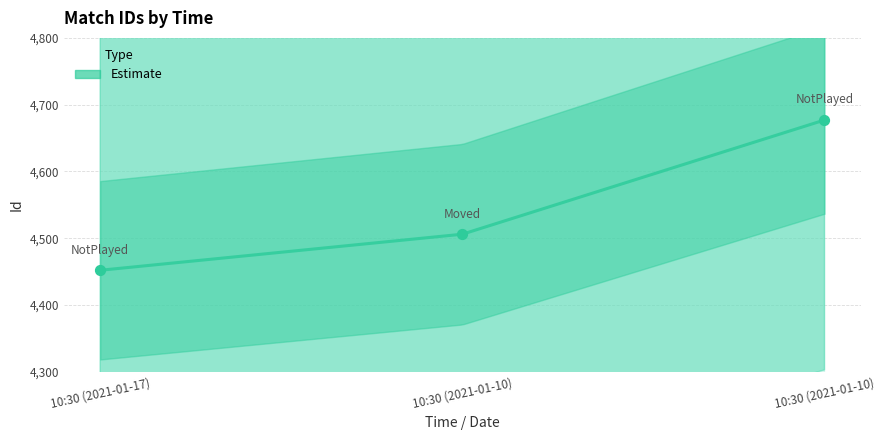

What is the ratio of the value at 10:30 (2021-01-10) to the value at 10:30 (2021-01-10)?

1.0